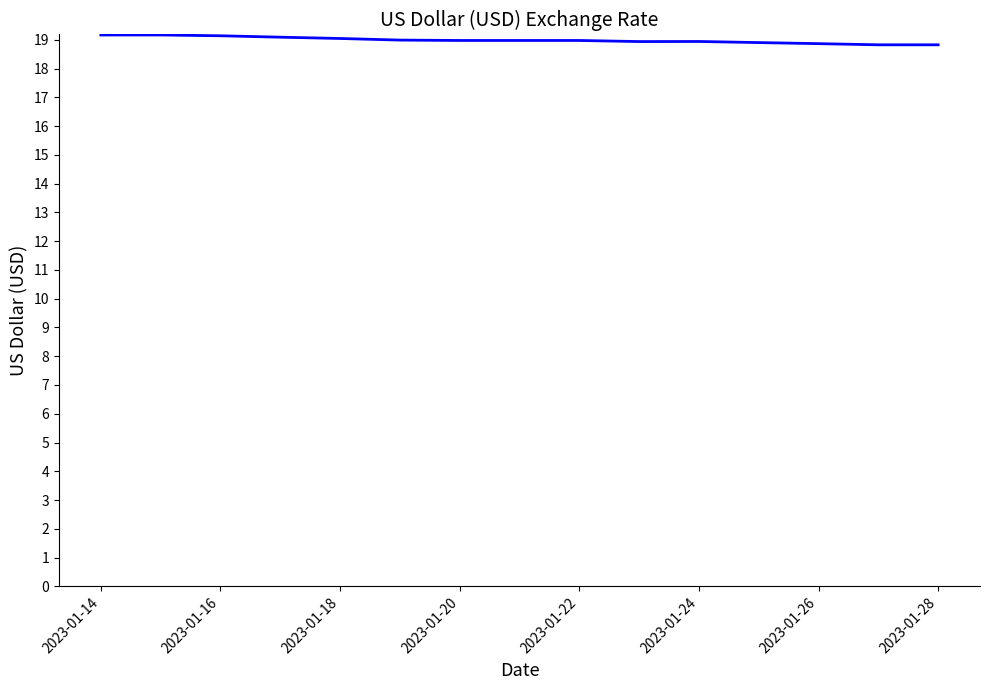

What is the greatest value displayed?

19.2